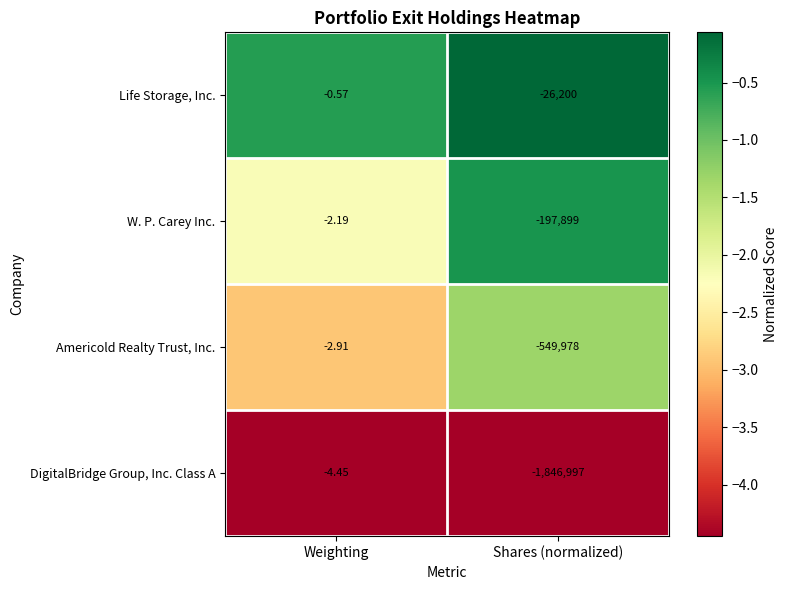

Rank the series at Shares (normalized) from lowest to highest value.

DigitalBridge Group, Inc. Class A, Americold Realty Trust, Inc., W. P. Carey Inc., Life Storage, Inc.